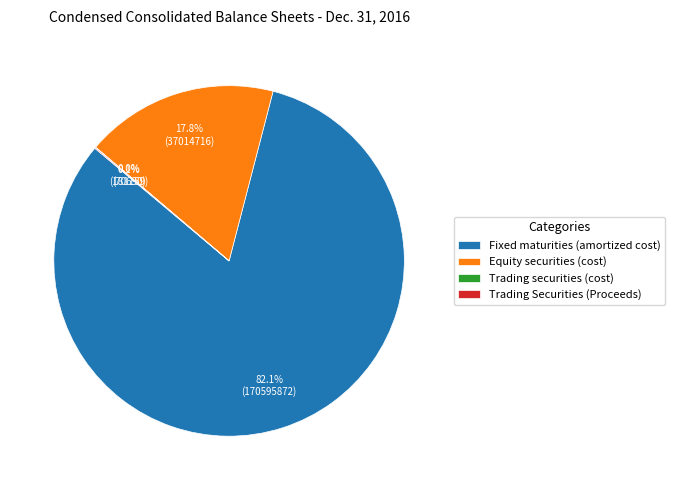

Is Fixed maturities (amortized cost) the majority of the pie?

Yes